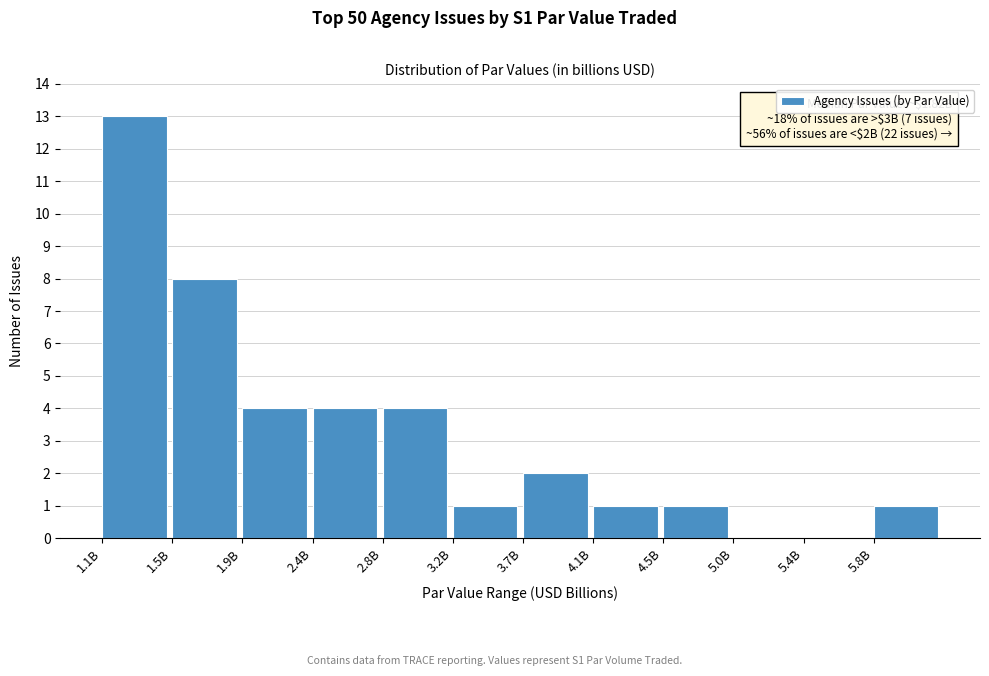

Reading left to right, transcribe all the data shown in this chart.

1.1B=13	1.5B=8	1.9B=4	2.4B=4	2.8B=4	3.2B=1	3.7B=2	4.1B=1	4.5B=1	5.0B=0	5.4B=0	5.8B=1